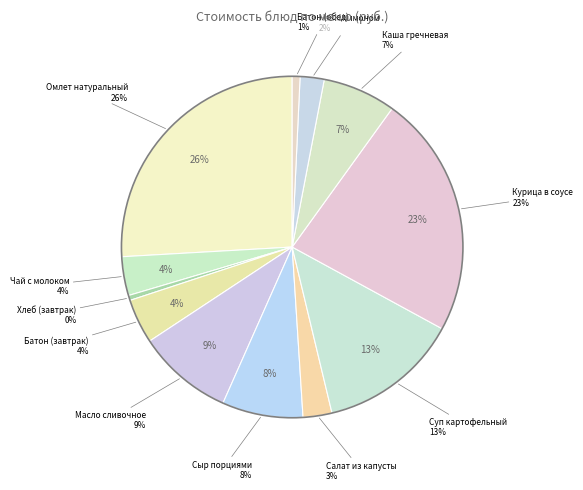

Which has a higher value, Омлет натуральный or Чай с молоком?

Омлет натуральный